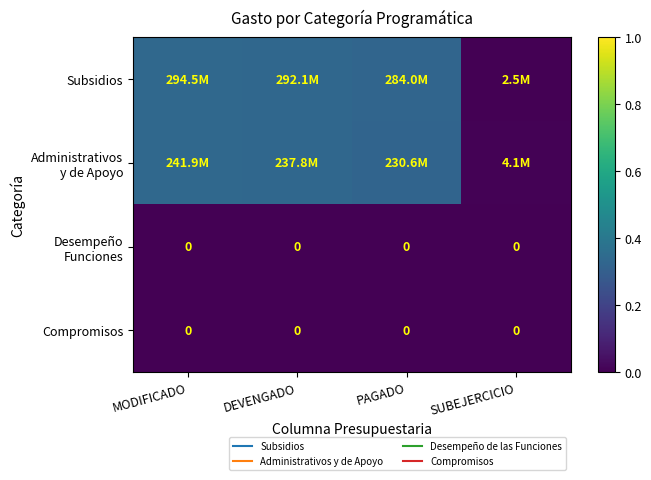

Between MODIFICADO and DEVENGADO, which series saw the biggest shift?

Administrativos y de Apoyo